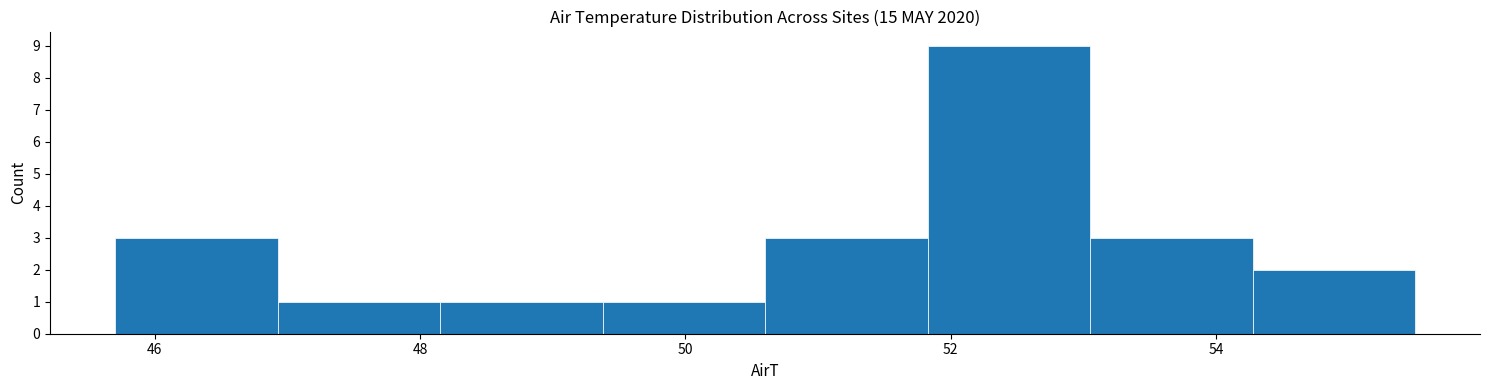

What is the height of the bar covering 49.4 to 50.6 on the x-axis? Neither the bar edges nor the heights are printed on the chart, so give them approximately, as read against the axes.

1